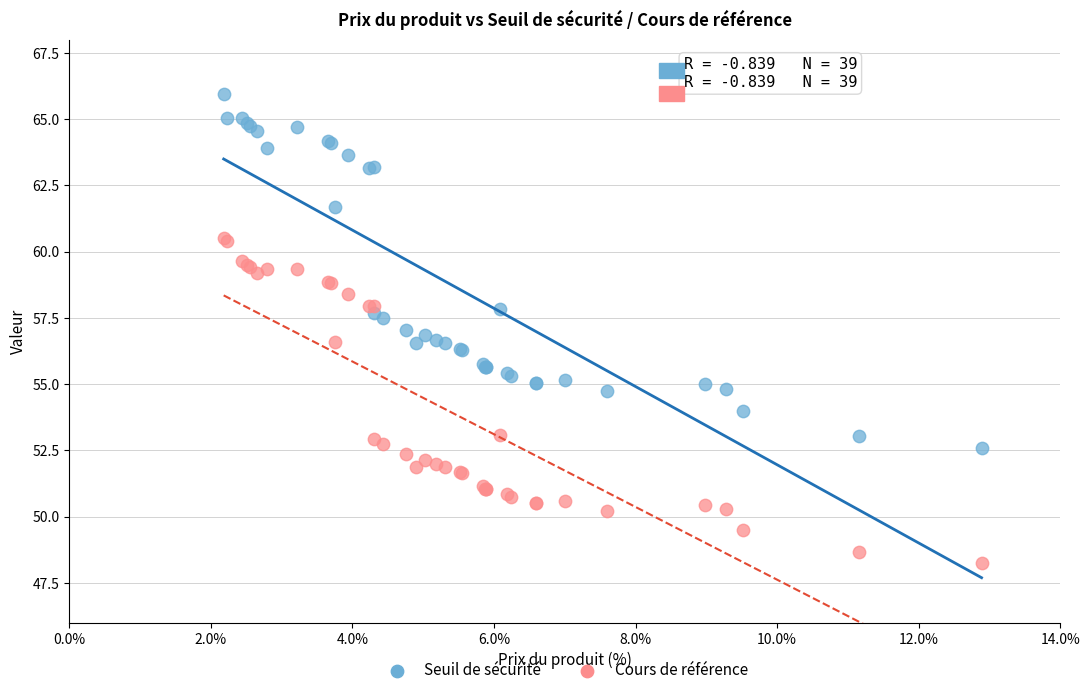

What is the X range (max minus min) for the scatter plot?

10.7